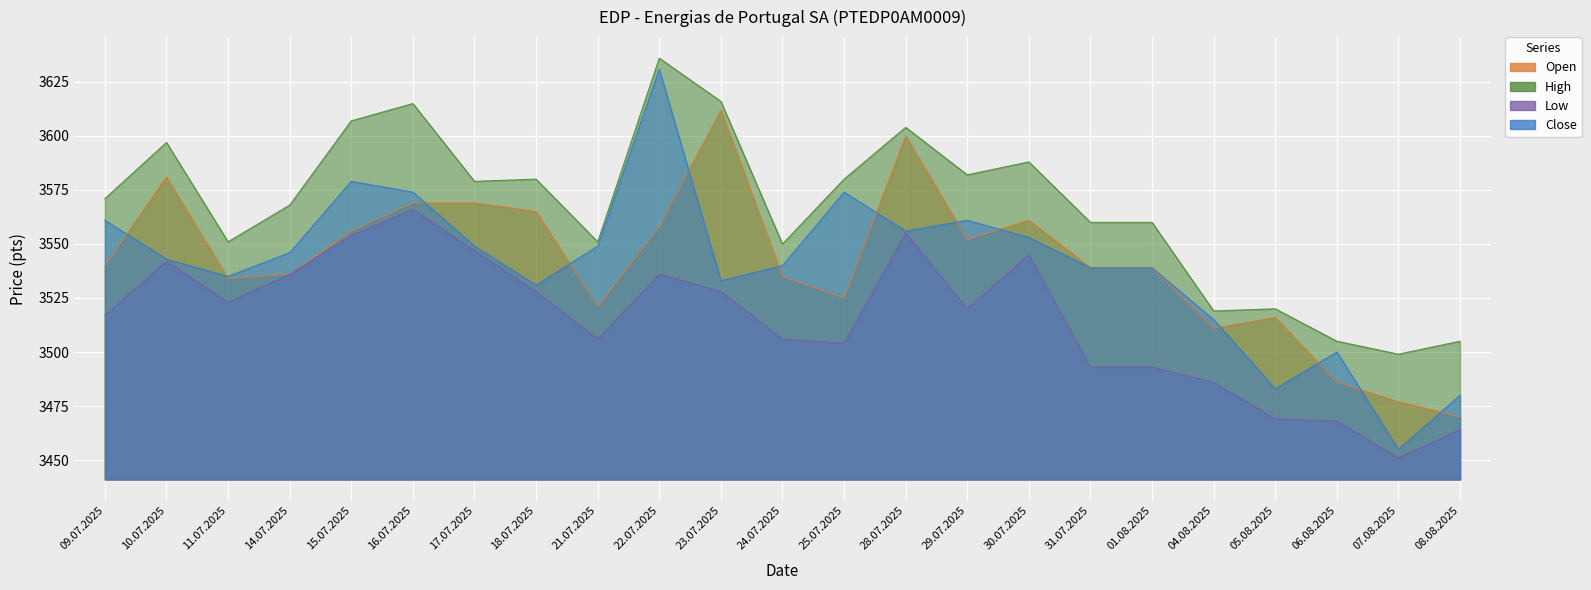

List the series in order of their peak value, lowest first.

Low, Open, Close, High